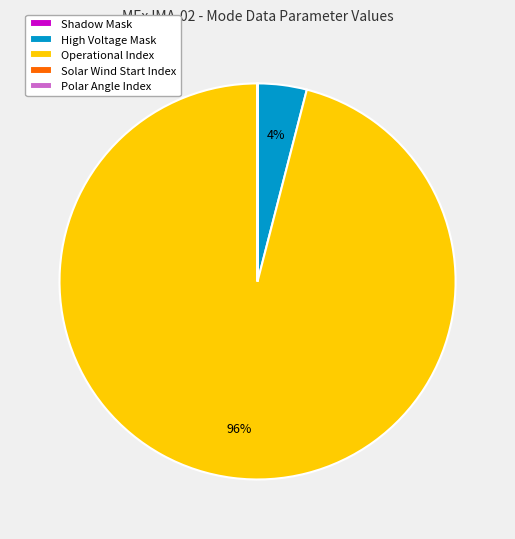

To the nearest percent, what is the difference between the largest and smallest slice percentages?

96%